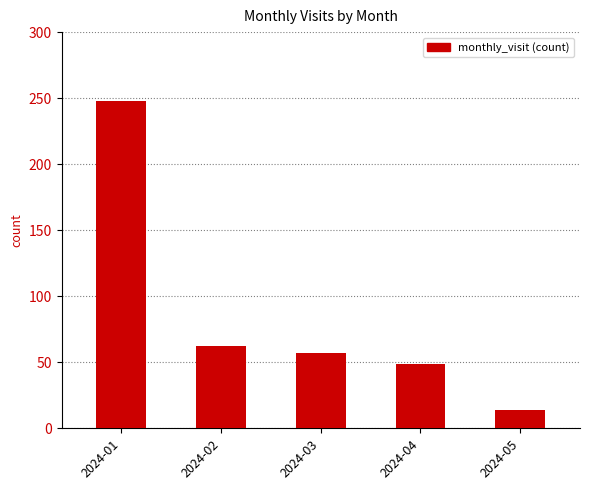

Are the bars grouped side by side (vs. stacked)?

No